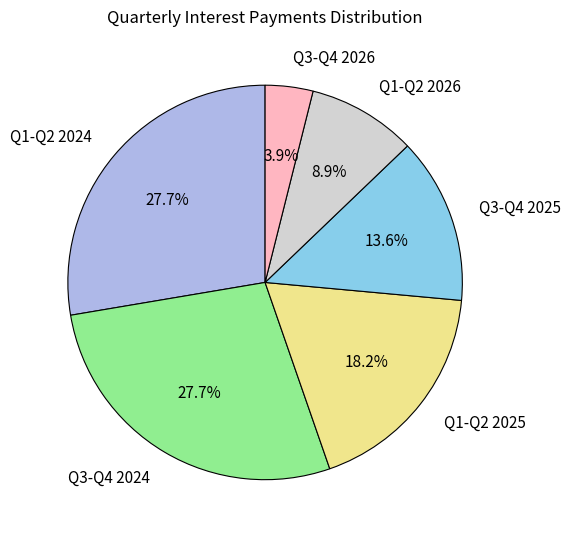

Which has a higher value, Q3-Q4 2025 or Q3-Q4 2026?

Q3-Q4 2025